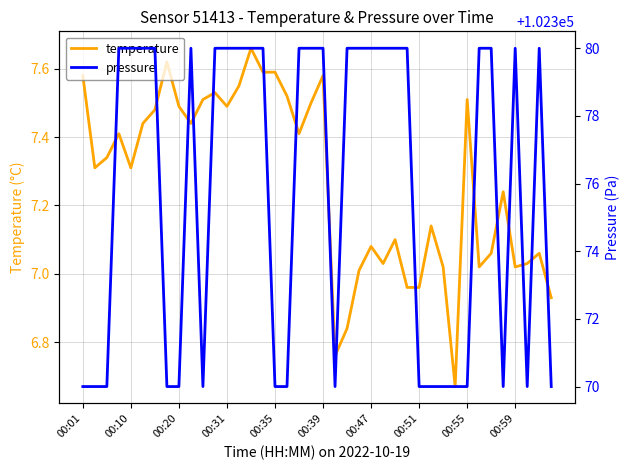

Which series has the widest spread of values?

pressure